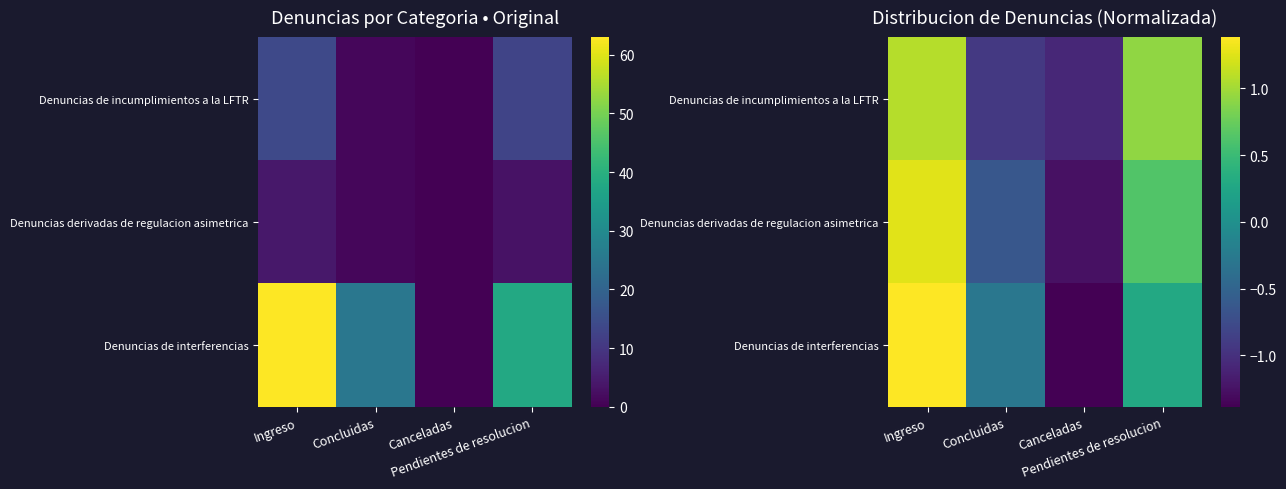

What is the minimum value for Denuncias de incumplimientos a la LFTR?

-1.1